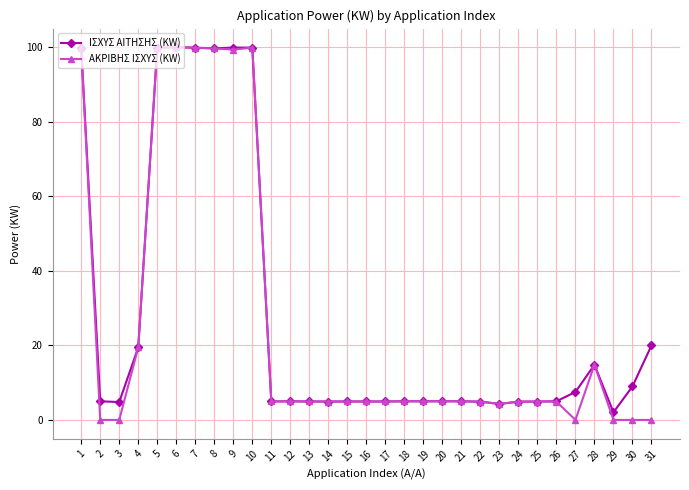

Is the value of ΑΚΡΙΒΗΣ ΙΣΧΥΣ (KW) at 8 greater than the value of ΙΣΧΥΣ ΑΙΤΗΣΗΣ (KW) at 18?

Yes